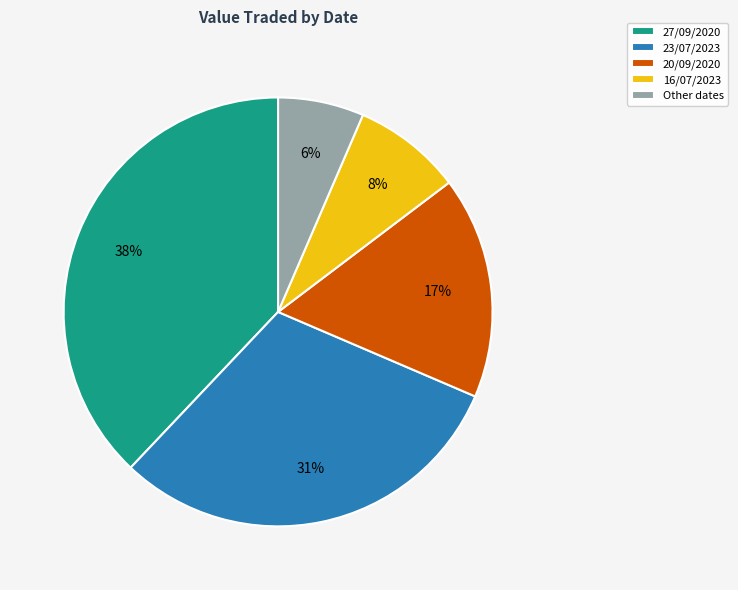

True or false: 23/07/2023 accounts for 42% of the total.

False